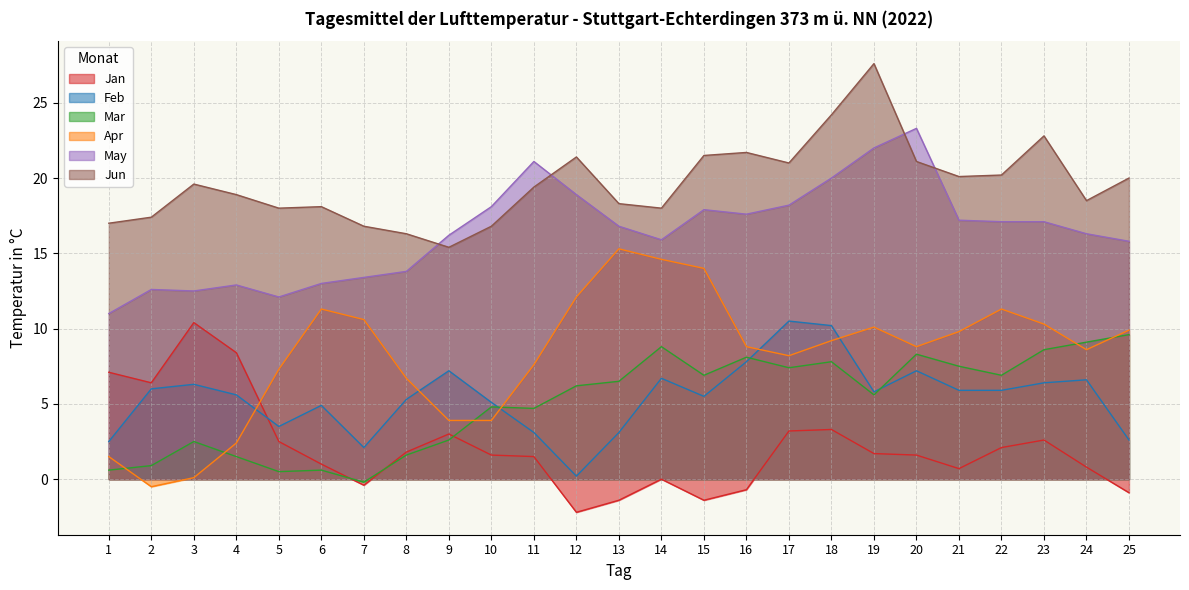

What is the total value across all series at 2?

42.8